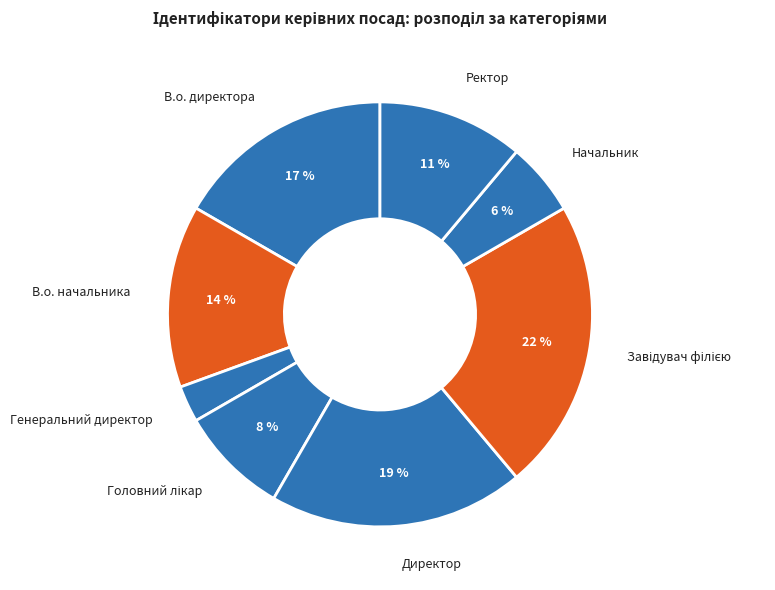

Does В.о. начальника represent more than half of the total?

No